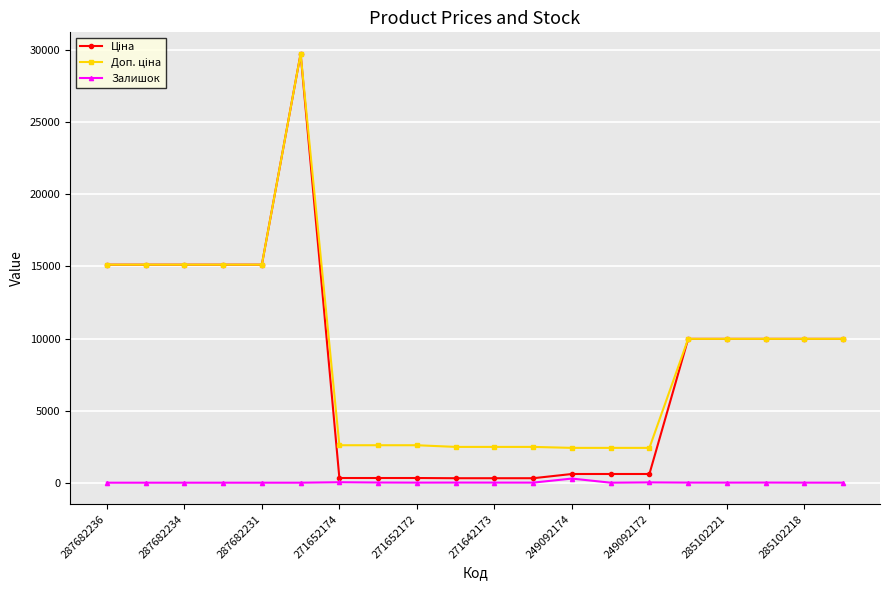

True or false: Залишок has more than 1 points higher than both neighbors.

True